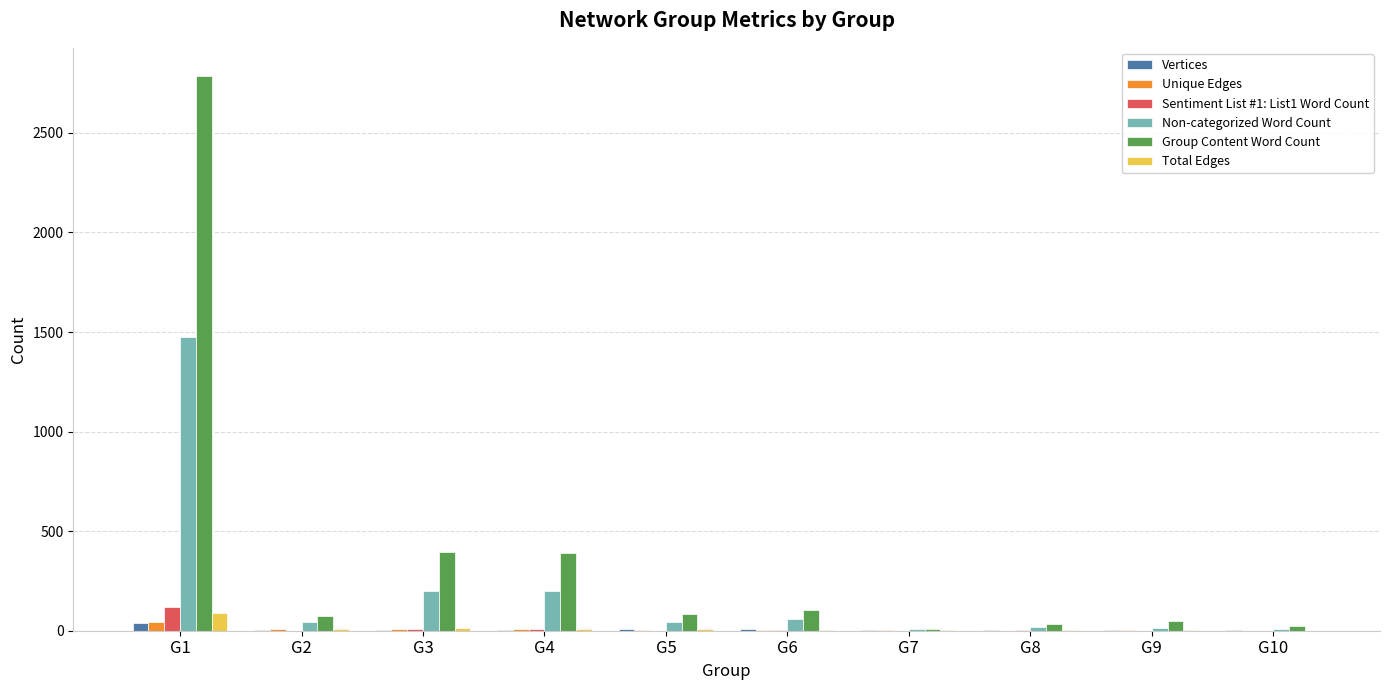

At which category is the sum across all series the highest?

G1